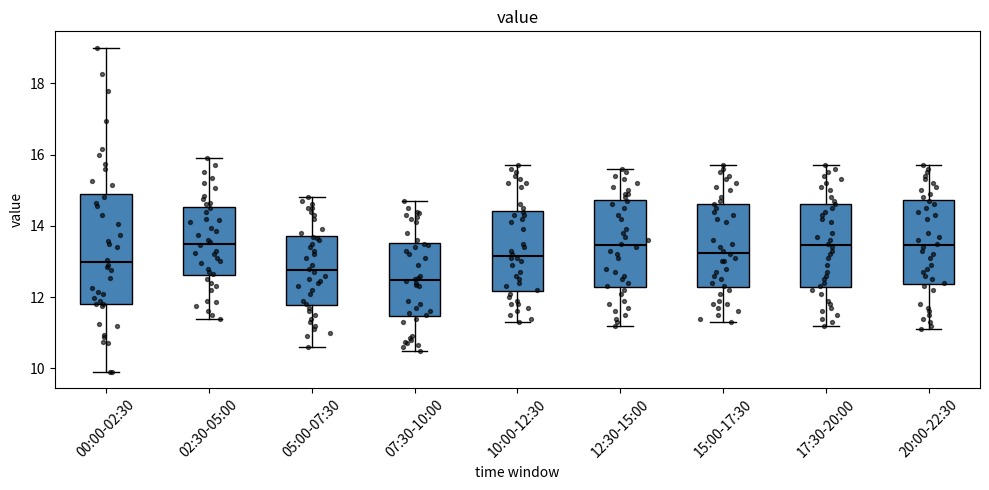

Reading left to right, read every box against the y-axis: the position of its median line, the range the box covers, and the ends of its whiskers. The values are not printed on the chart, so give them approximately, as read against the axis.

00:00-02:30: median 13.0, box 11.8 to 14.8, whiskers 10.0 to 19.0
02:30-05:00: median 13.6, box 12.6 to 14.6, whiskers 11.4 to 16.0
05:00-07:30: median 12.8, box 11.8 to 13.8, whiskers 10.6 to 14.8
07:30-10:00: median 12.4, box 11.4 to 13.6, whiskers 10.6 to 14.8
10:00-12:30: median 13.2, box 12.2 to 14.4, whiskers 11.4 to 15.8
12:30-15:00: median 13.4, box 12.2 to 14.8, whiskers 11.2 to 15.6
15:00-17:30: median 13.2, box 12.2 to 14.6, whiskers 11.4 to 15.8
17:30-20:00: median 13.4, box 12.2 to 14.6, whiskers 11.2 to 15.8
20:00-22:30: median 13.4, box 12.4 to 14.8, whiskers 11.2 to 15.8